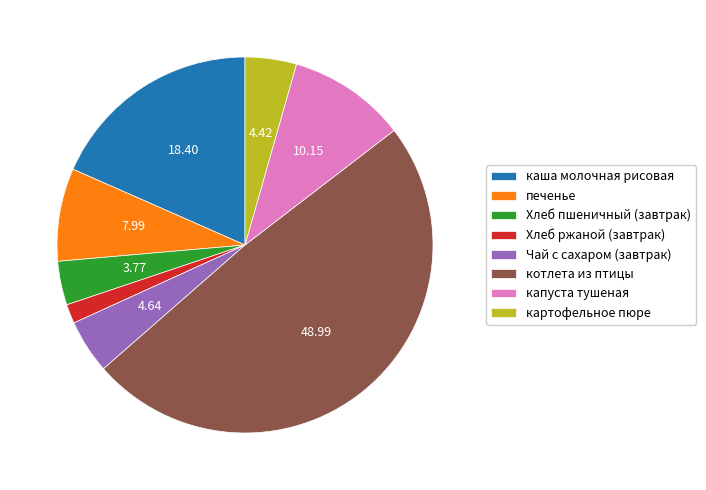

Is there a majority slice in this chart?

No